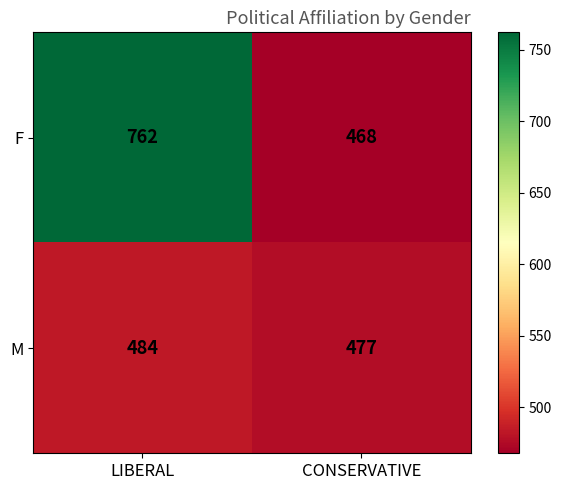

What is the sum of all F values?

1230